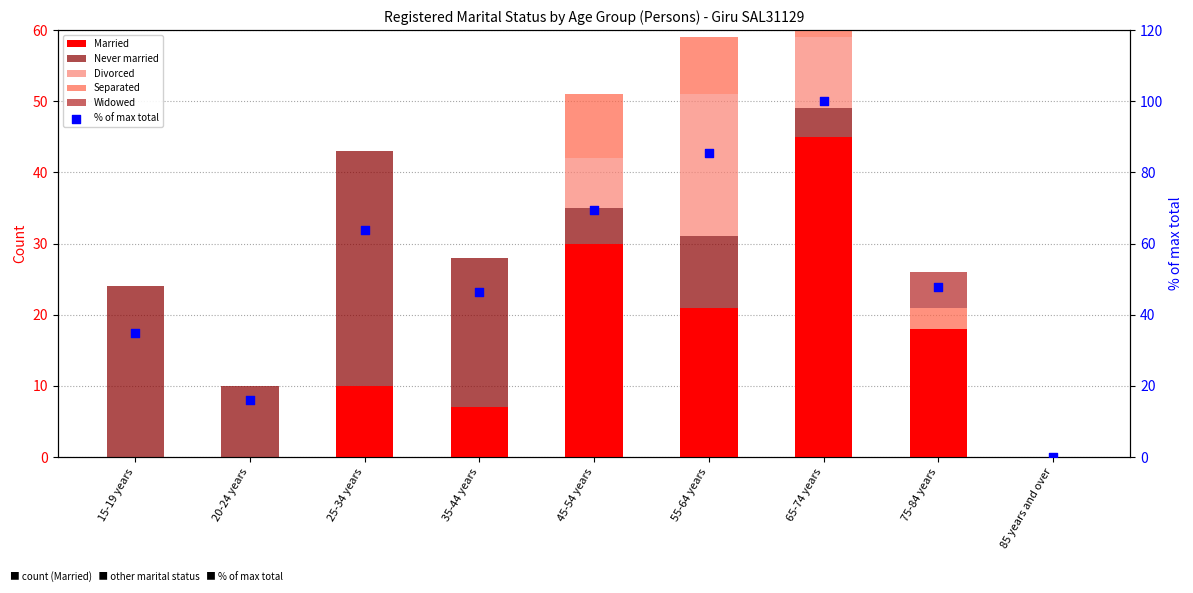

What are all the series names shown in the legend?

Married, Never married, Divorced, Separated, Widowed, % of max total